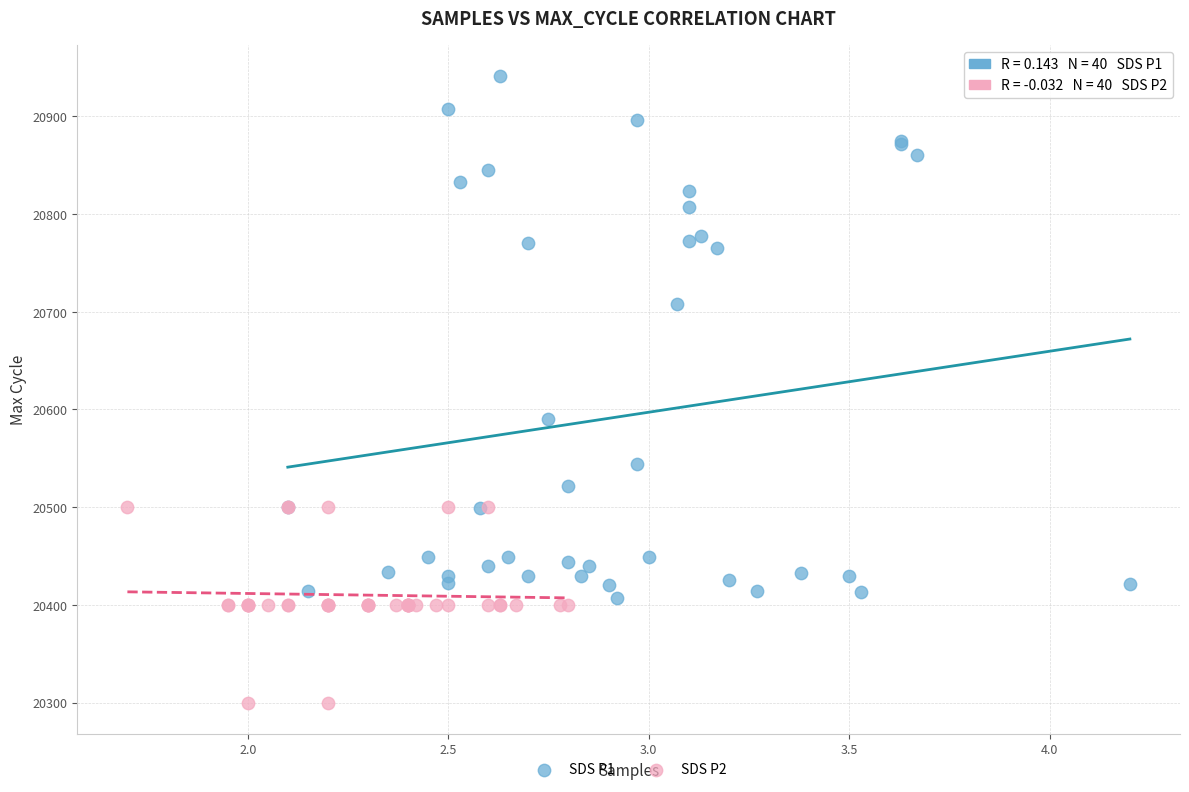

Which series has the largest Y range (max minus min)?

SDS P1